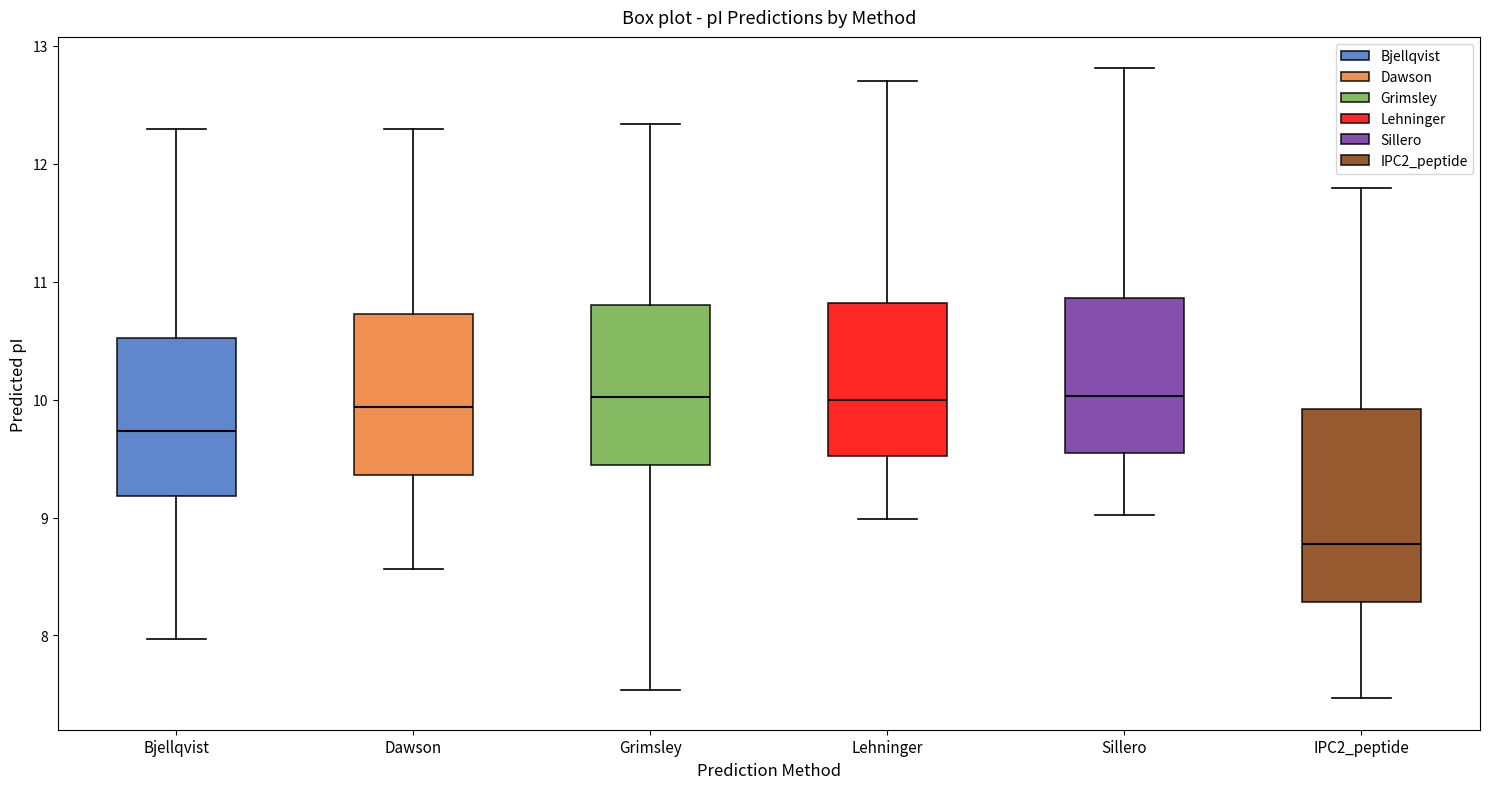

Comparing the boxes themselves (not the whiskers), which one is the tallest?

IPC2_peptide